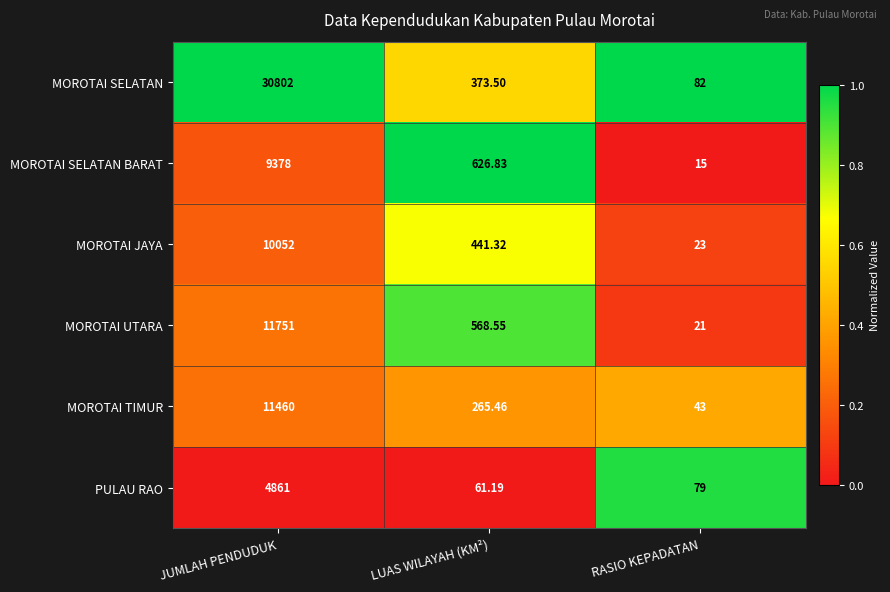

Which series has the largest total across all categories?

MOROTAI SELATAN